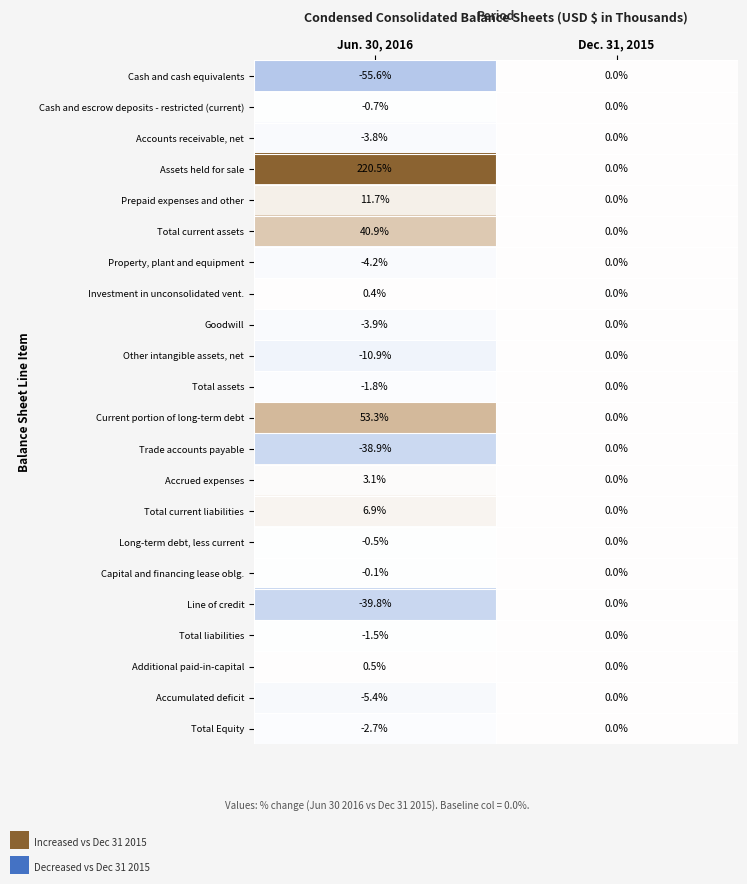

What is the maximum value for Prepaid expenses and other?

11.7